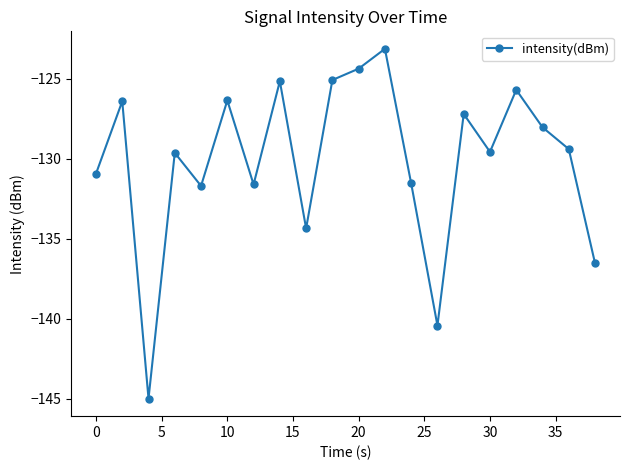

What is the greatest value displayed?

-123.1